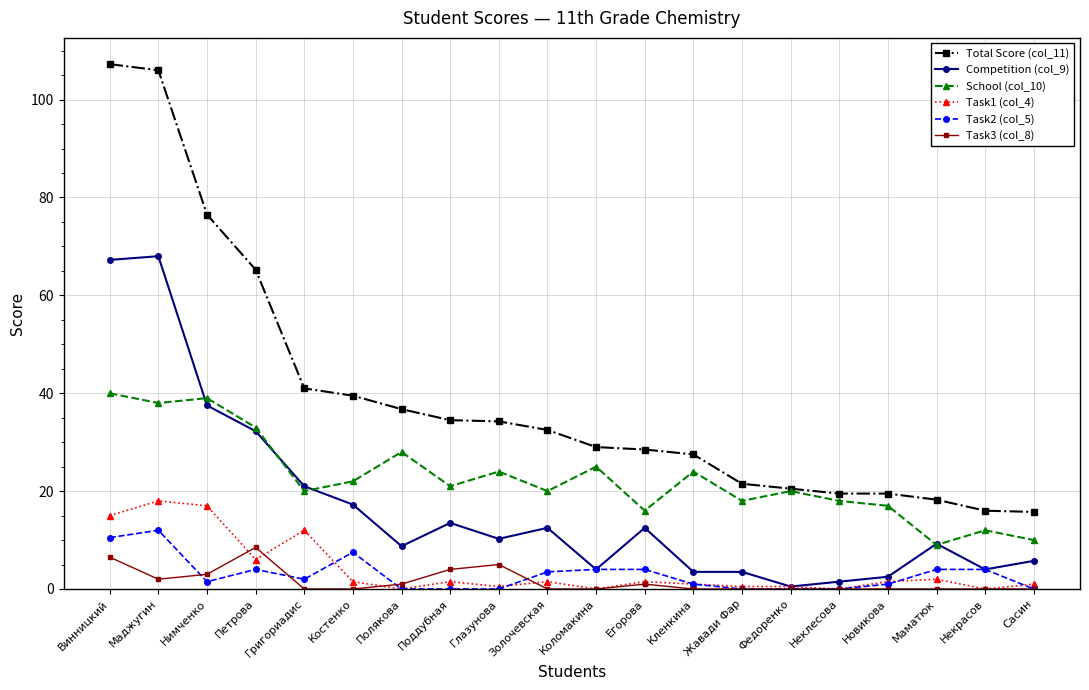

True or false: Task2 (col_5) and School (col_10) intersect in this chart.

False